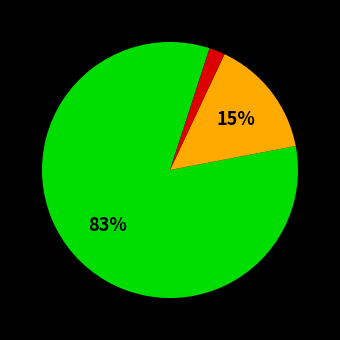

Is there a majority slice in this chart?

Yes